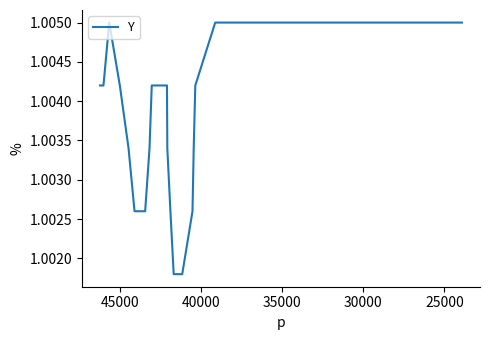

What is the average value?

1.0